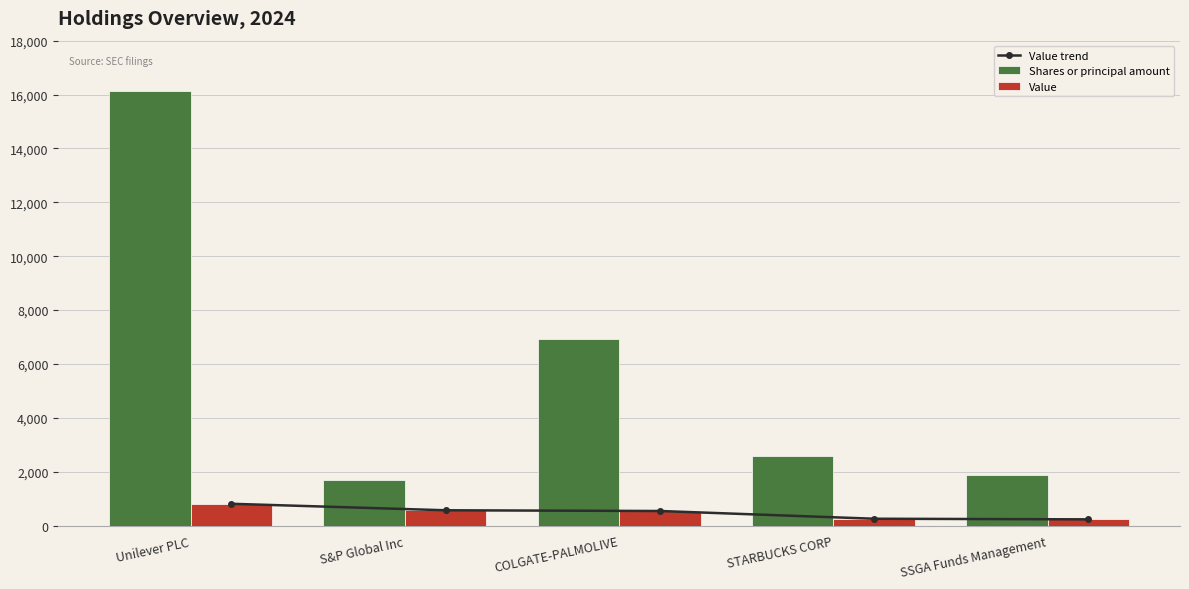

What is the total value across all series at STARBUCKS CORP?

3116